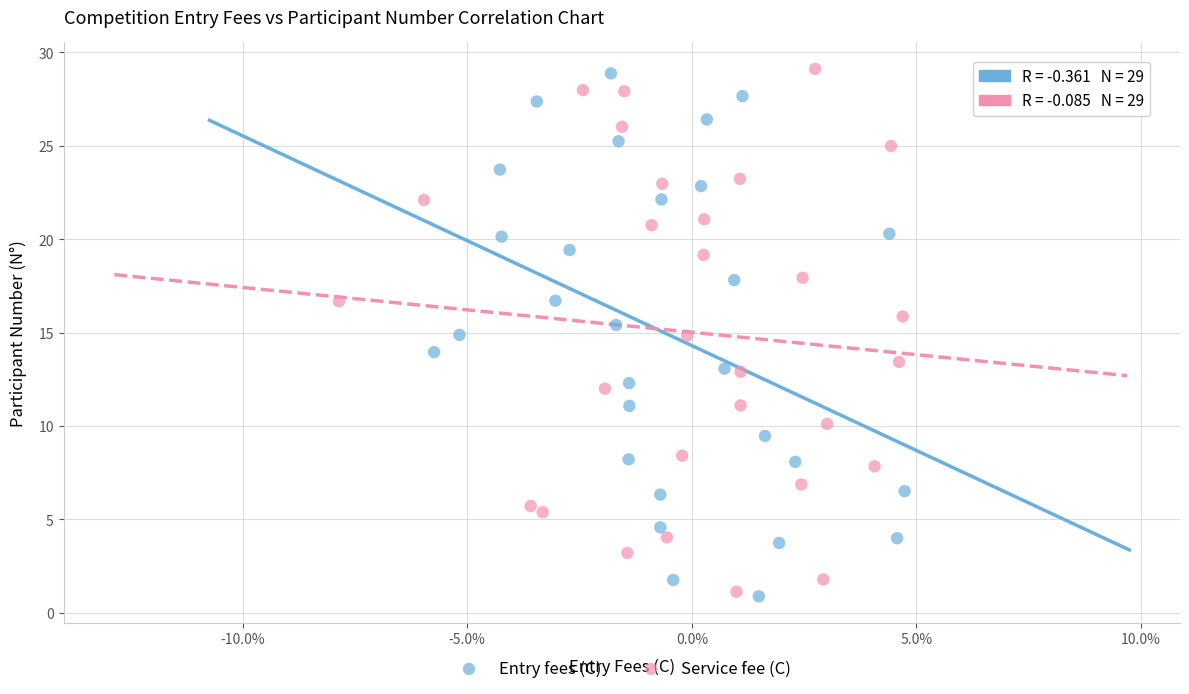

What are all the series names shown in the legend?

Entry fees (C), Service fee (C)